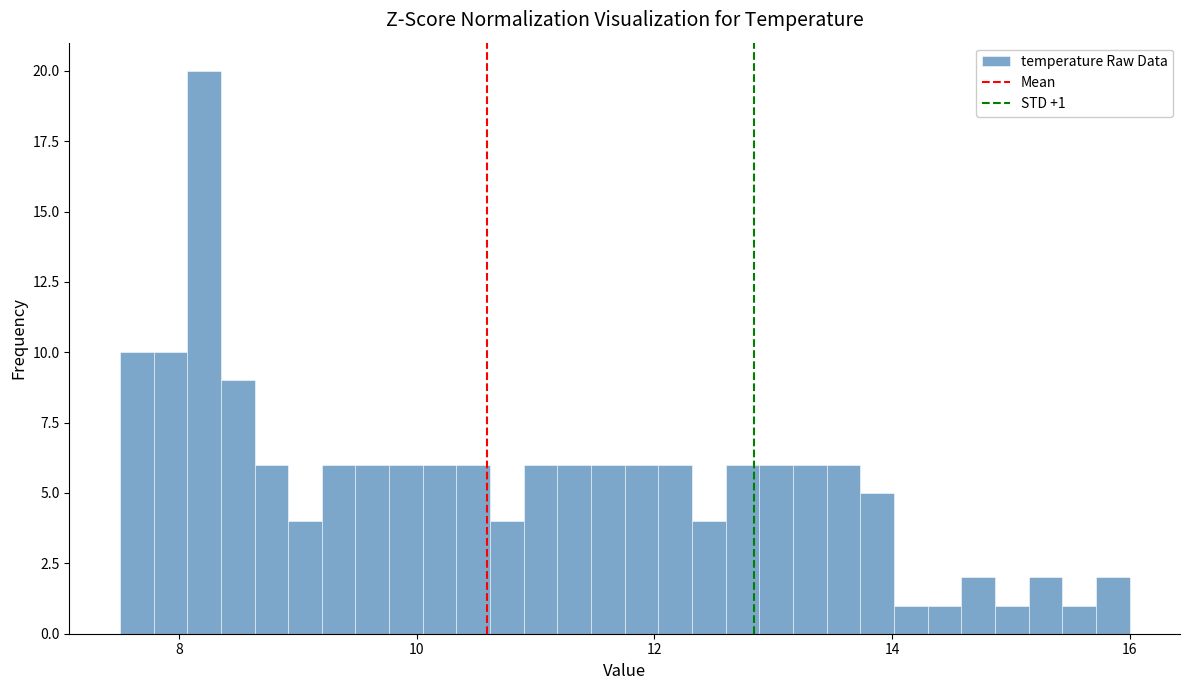

Around what value on the x-axis is the tallest bar? Give the approximate position of its centre, as read against the axis.

8.2